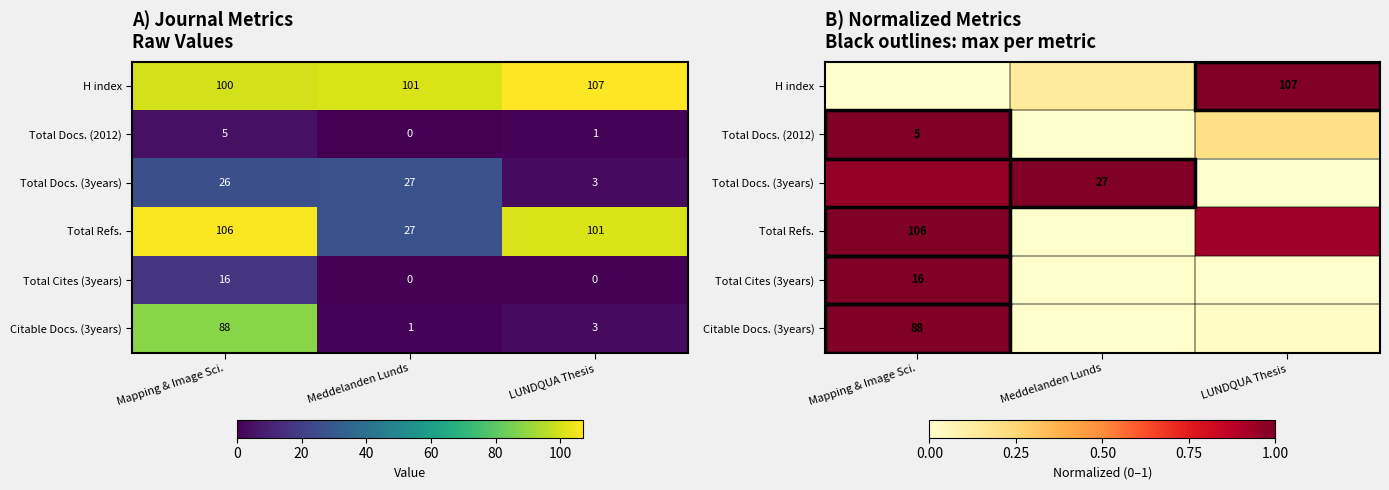

What is the spread (max minus min) of values at Mapping & Image Sci.?

1.0